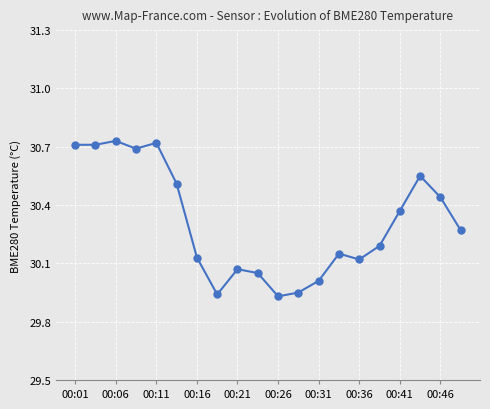

What is the difference between the maximum and minimum values?

0.8